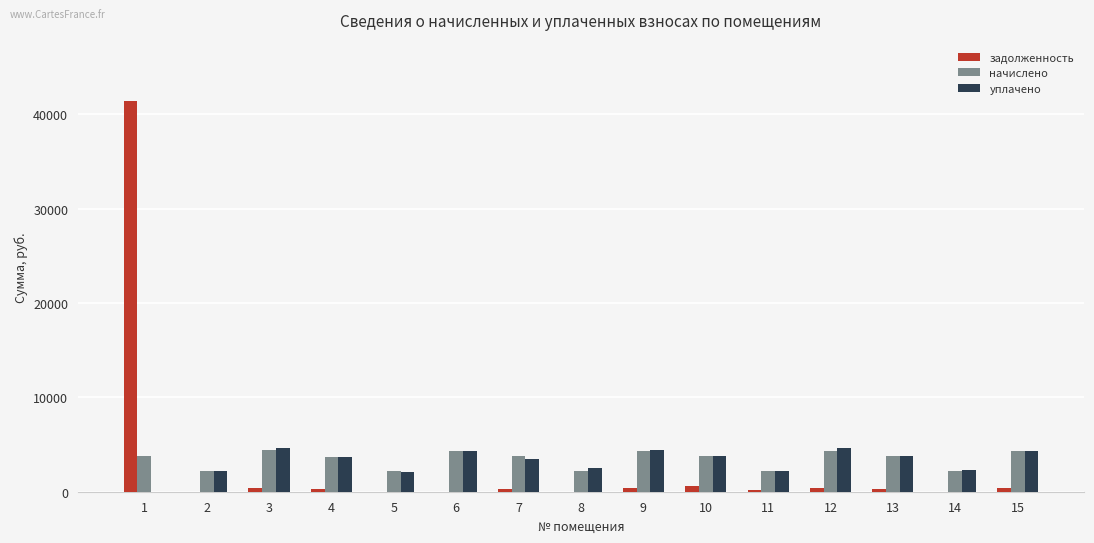

Is the value of начислено at 8 greater than the value of задолженность at 15?

Yes